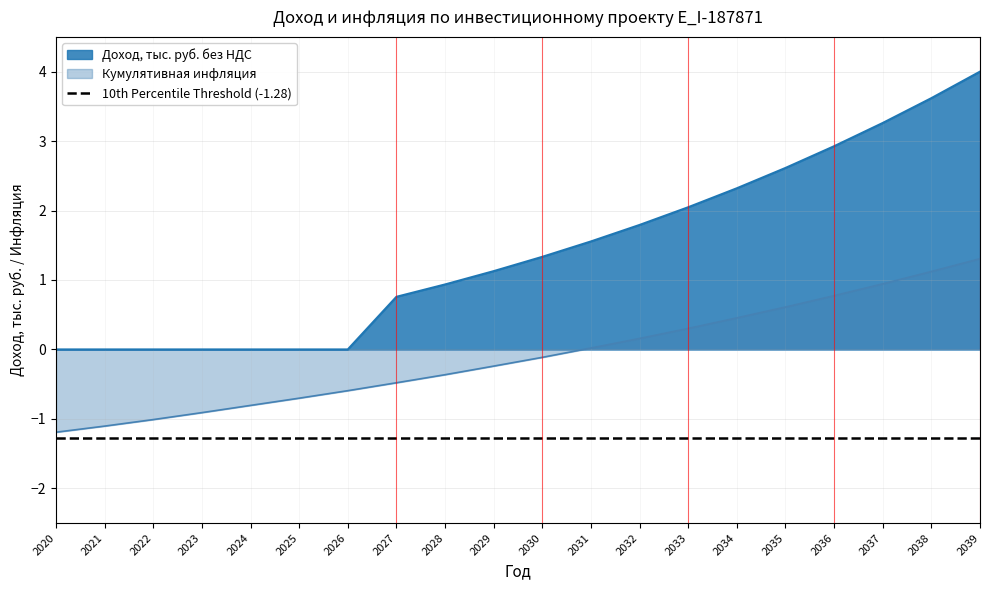

What is the total value across all series at 2038?

4.7